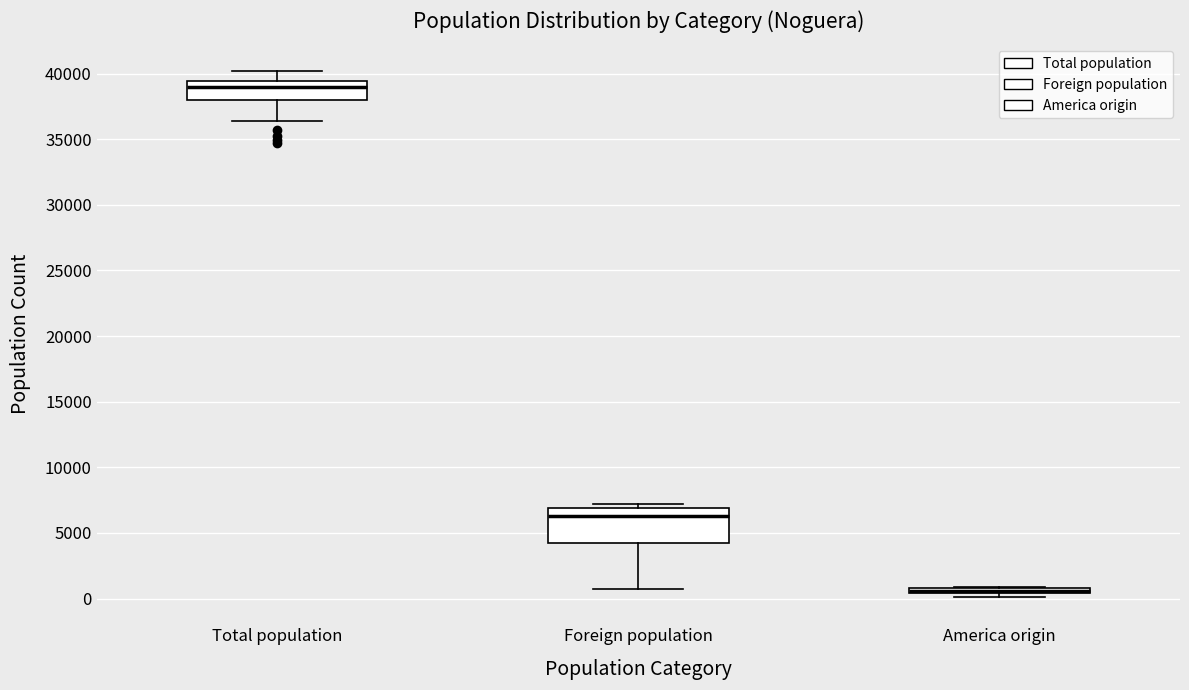

Comparing the boxes themselves (not the whiskers), which one is the tallest?

Foreign population